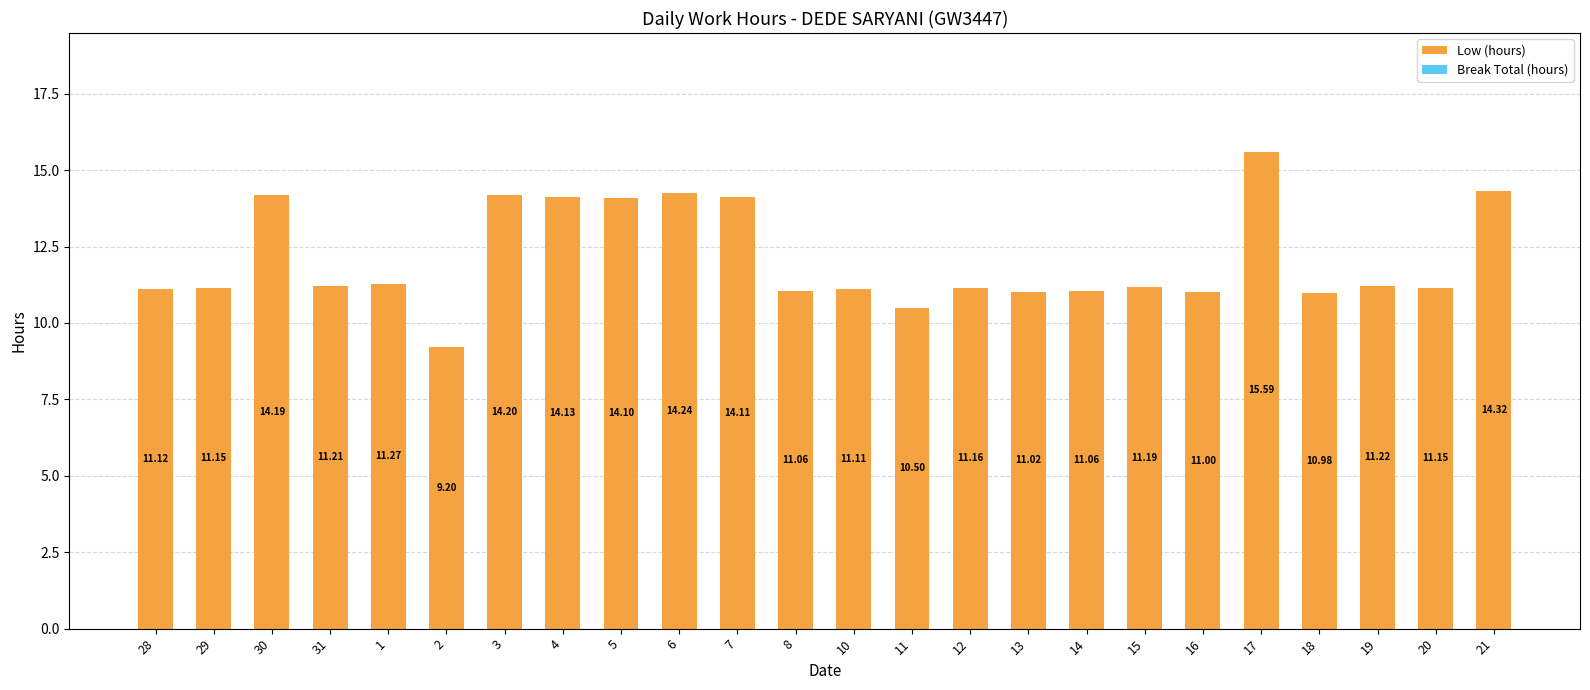

What is the average value?

12.1